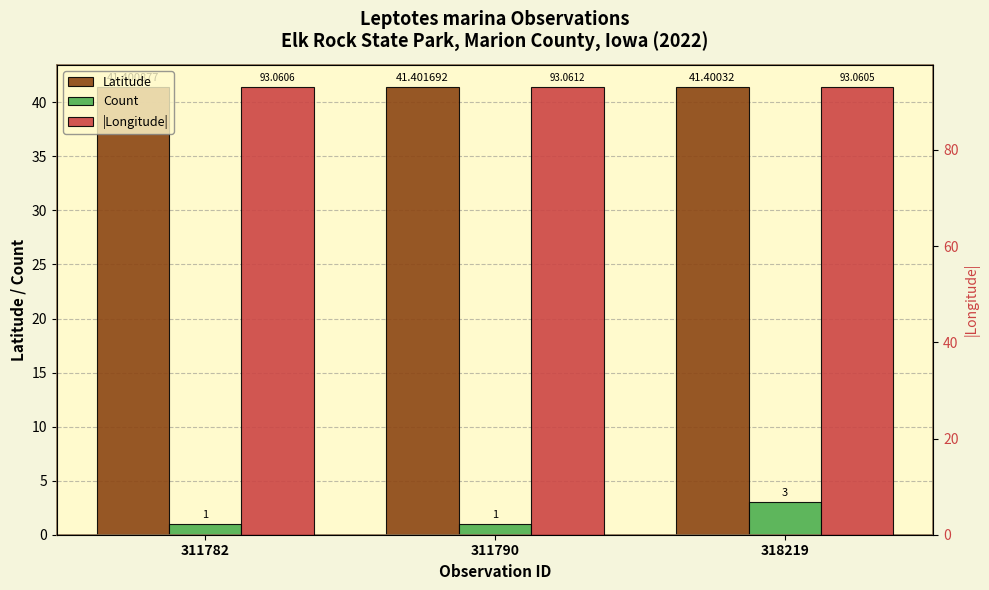

Does the chart contain stacked bars?

No